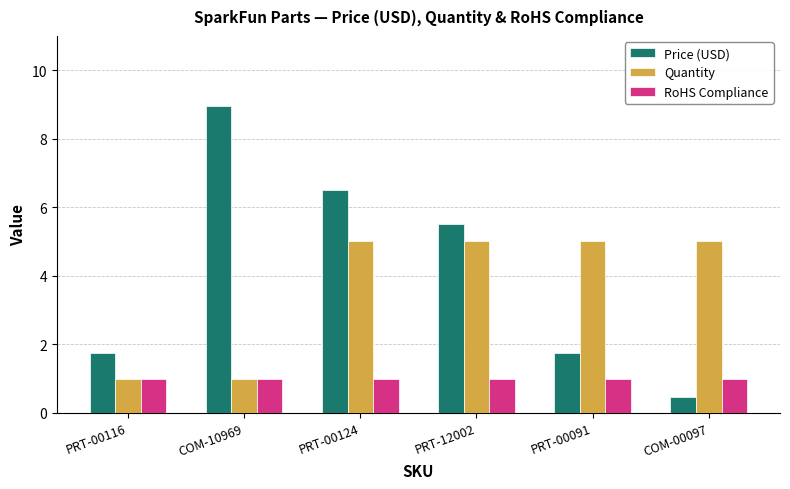

Is it true that Price (USD) equals 1.8 at PRT-00091?

True